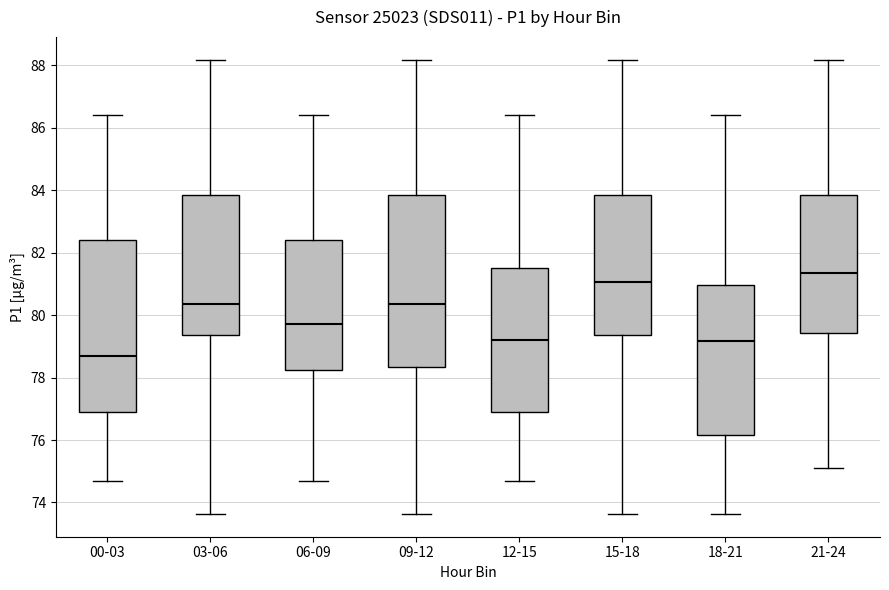

Where is the upper edge of the box for 15-18 on the y-axis? The values are not printed on the chart, so give them approximately, as read against the axis.

83.8